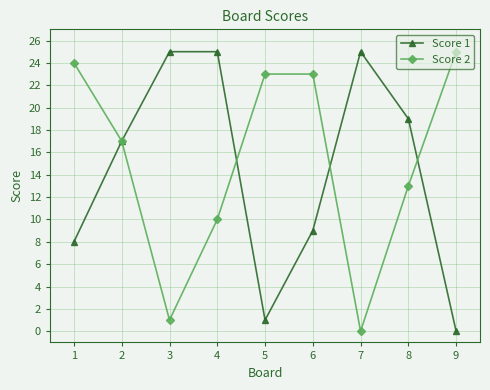

Where is the first local minimum for Score 2?

3